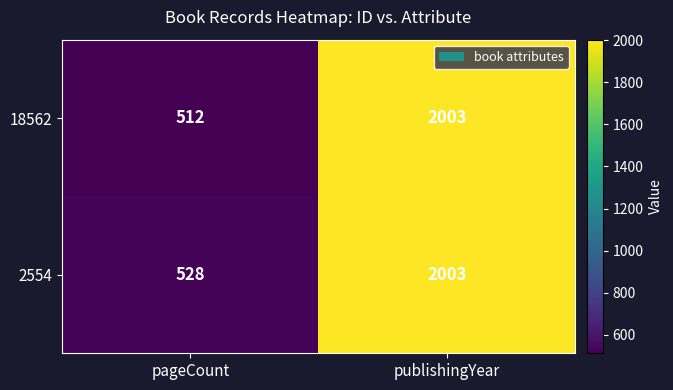

Between pageCount and publishingYear, which series saw the biggest shift?

18562